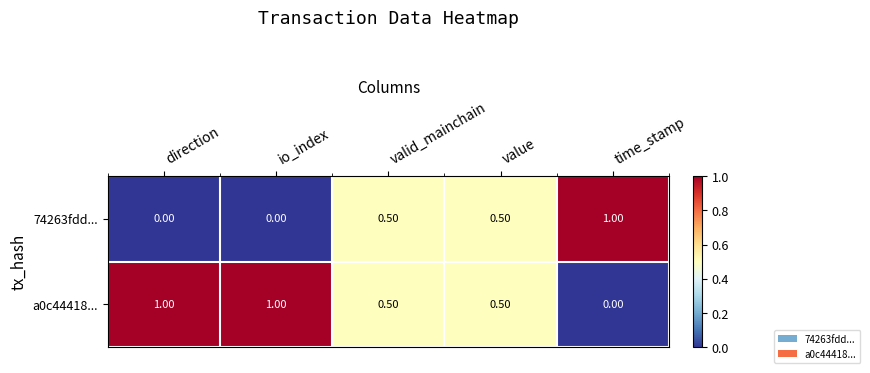

Which category has the highest value in the 74263fdd... series?

time_stamp